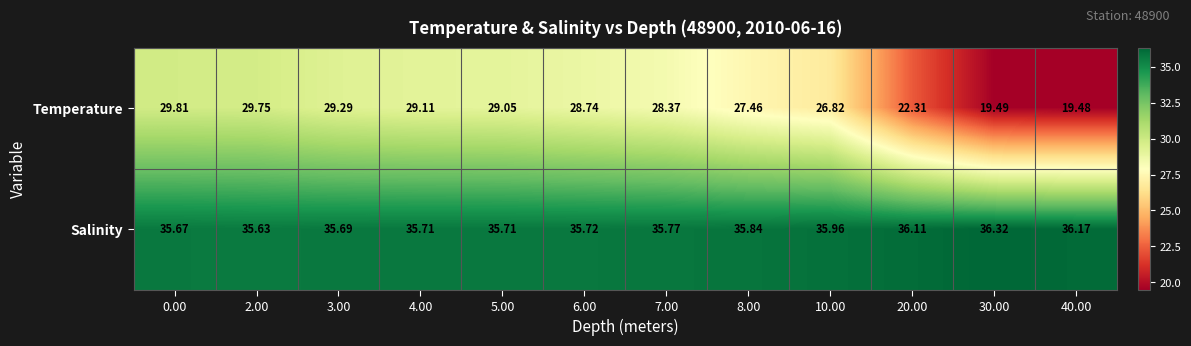

Between 6.00 and 10.00, which series saw the biggest shift?

Temperature